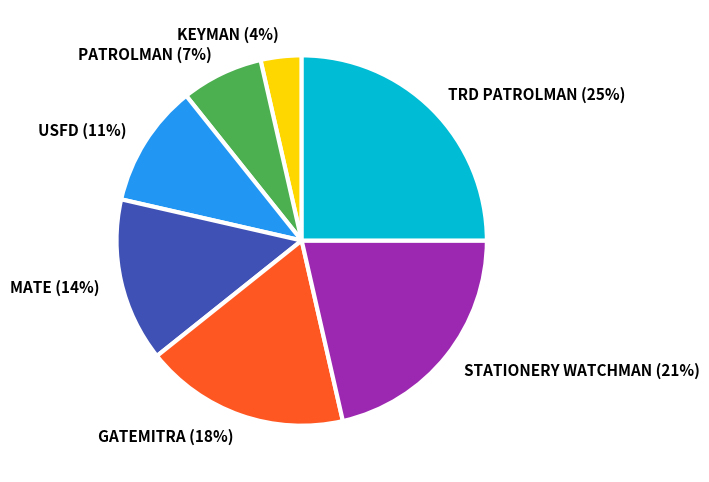

What is the largest slice in the pie chart?

TRD PATROLMAN